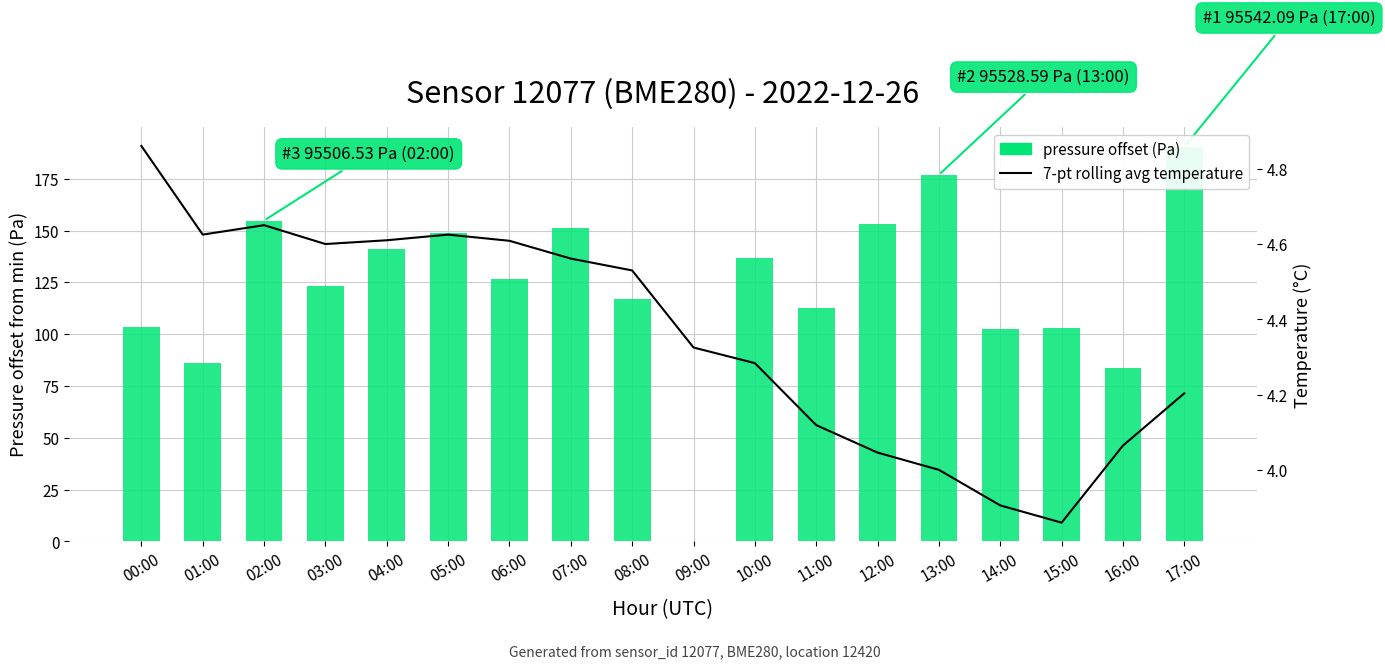

What position from the right is 04:00?

14